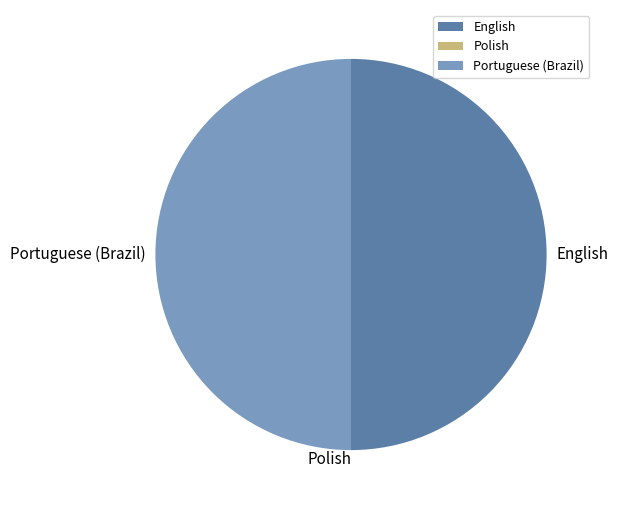

Combined, do English and Portuguese (Brazil) account for over 50%?

Yes